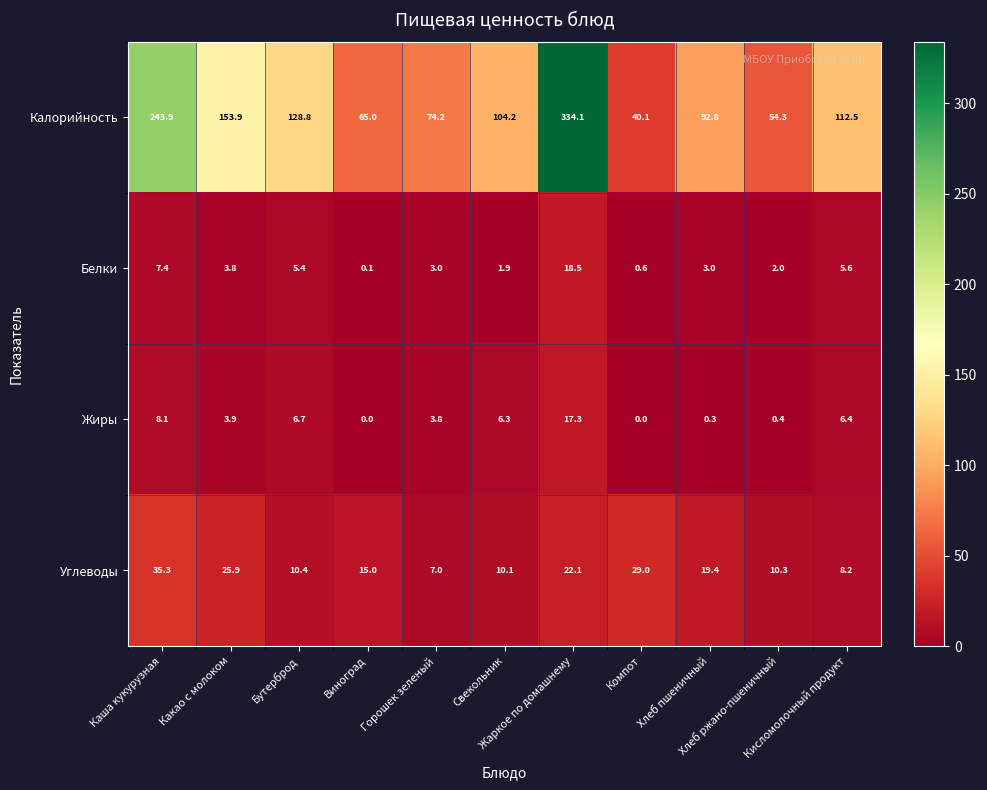

At which category is the sum across all series the highest?

Жаркое по домашнему